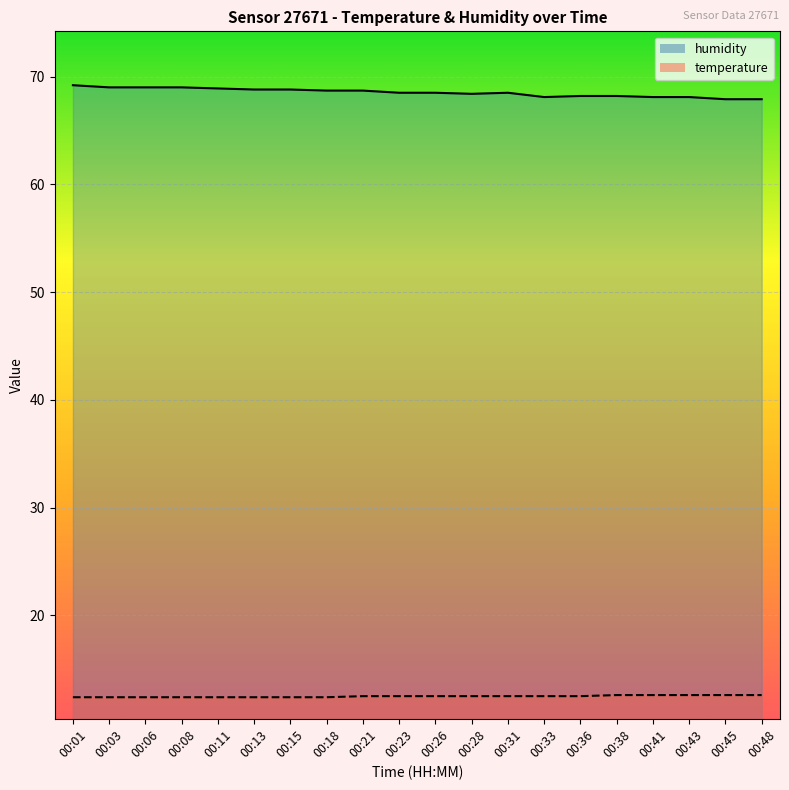

Rank the series at 00:08 from lowest to highest value.

temperature, humidity